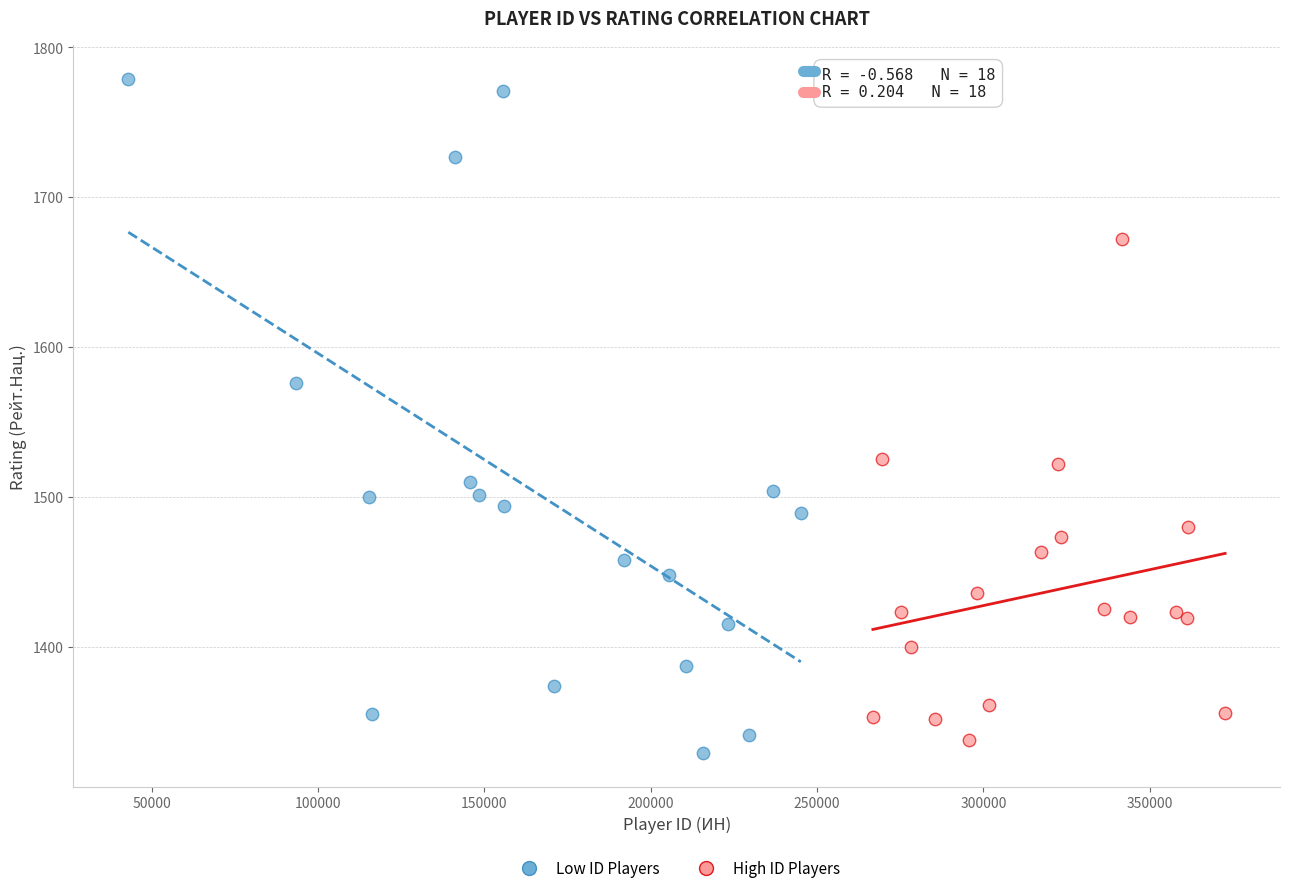

Which series has the largest Y range (max minus min)?

Low ID Players